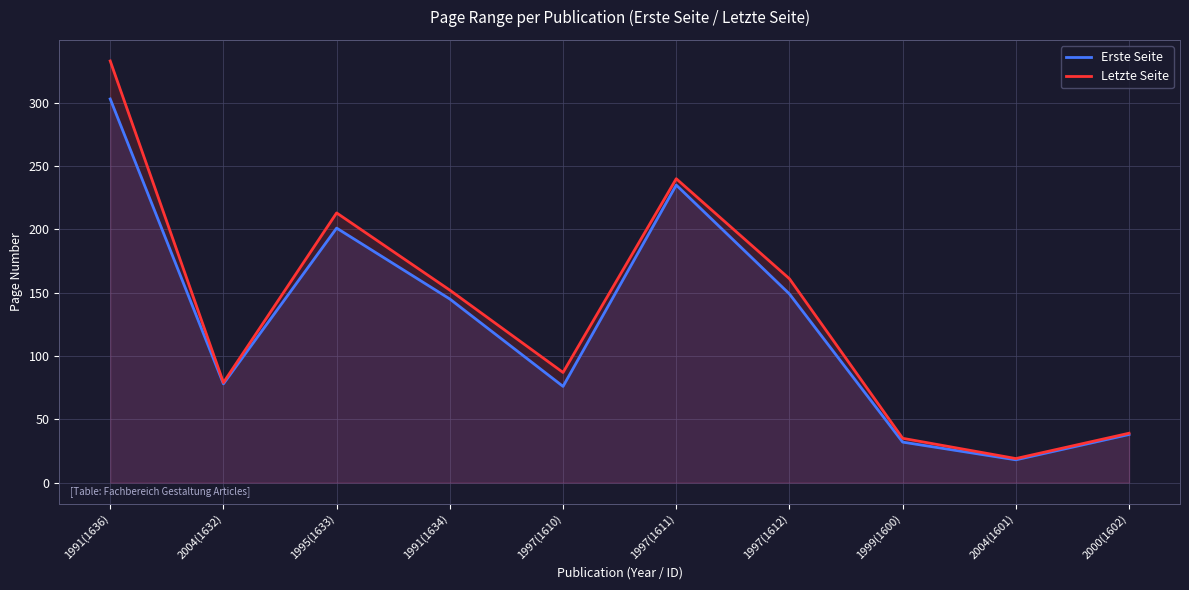

What is the sum of the Erste Seite values at 1991(1636) and 2000(1602)?

341